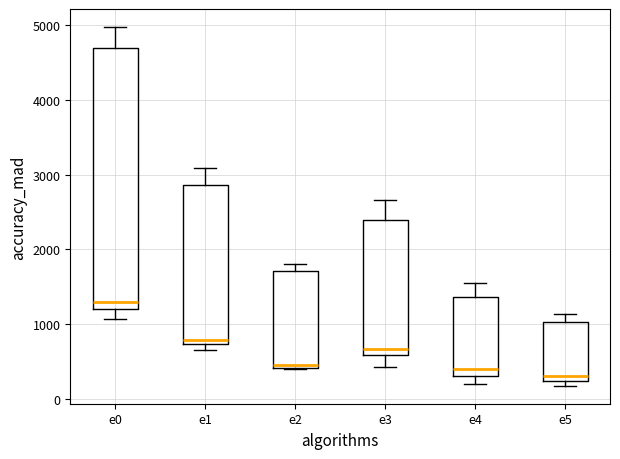

Reading left to right, transcribe this box plot: for each box, give where its median line is, the range the box spans, and where its two whiskers end, as read against the y-axis. The values are not printed on the chart, so give them approximately, as read against the axis.

e0: median 1300, box 1200 to 4700, whiskers 1100 to 5000
e1: median 800, box 700 to 2900, whiskers 600 to 3100
e2: median 500, box 400 to 1700, whiskers 400 to 1800
e3: median 700, box 600 to 2400, whiskers 400 to 2700
e4: median 400, box 300 to 1400, whiskers 200 to 1500
e5: median 300, box 200 to 1000, whiskers 200 (just below the box's lower edge) to 1100